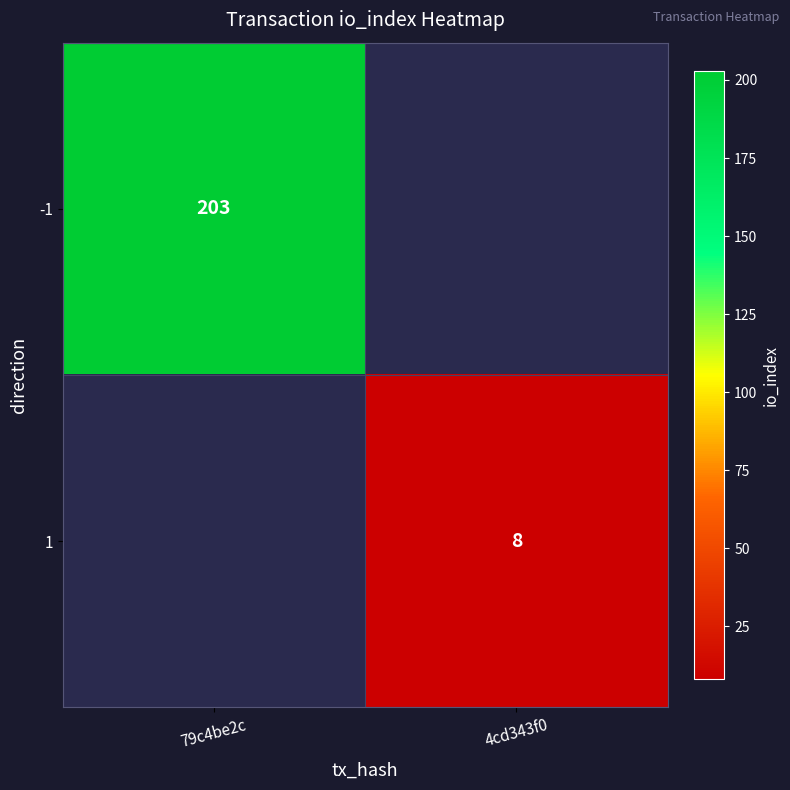

The value of 1 at 4cd343f0 is 8. True or false?

True